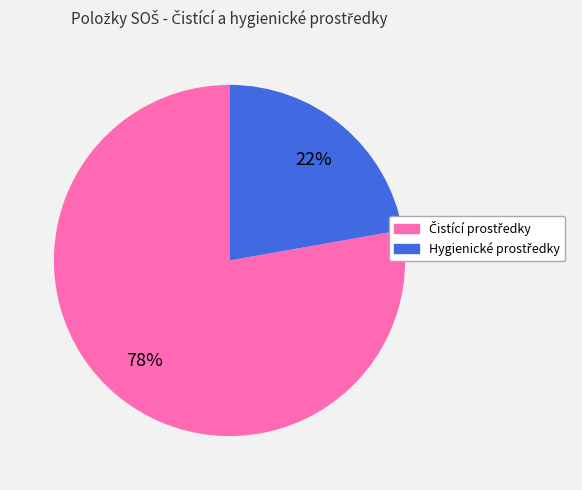

To the nearest percent, what is the difference between the largest and smallest slice percentages?

56%